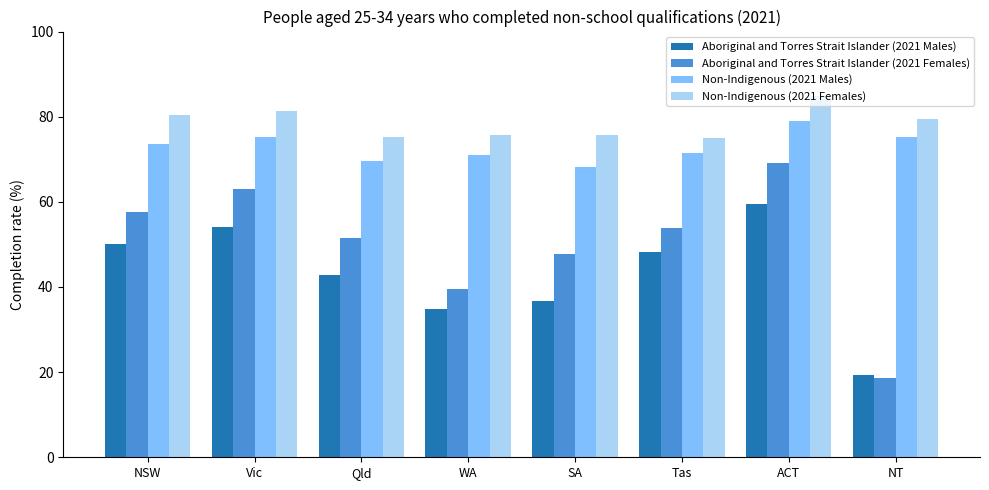

How many series are shown in this chart?

4